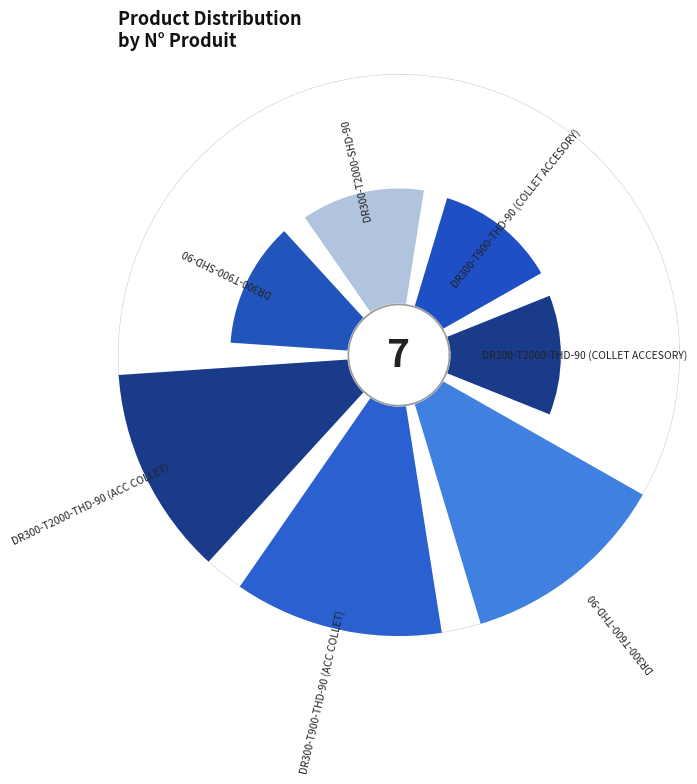

True or false: 3 accounts for 1% of the total.

False